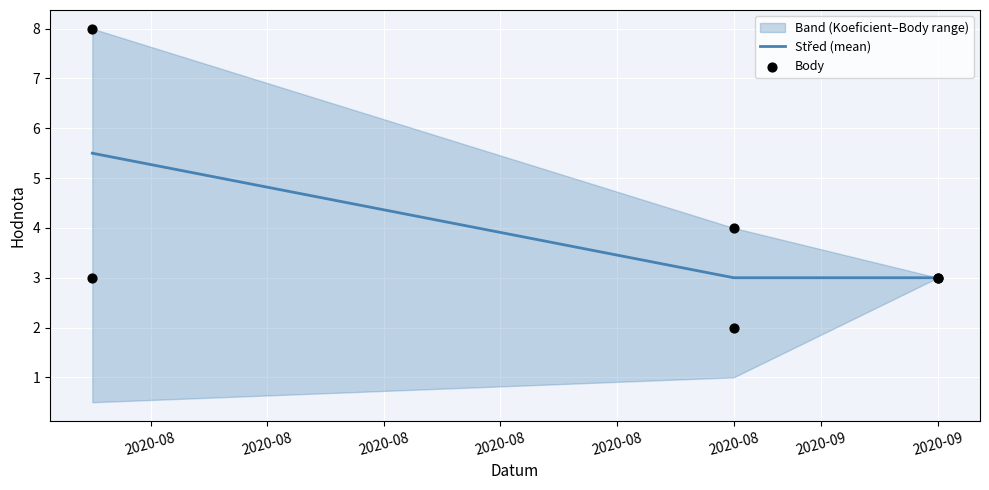

At how many categories does at least one series exceed 4?

1